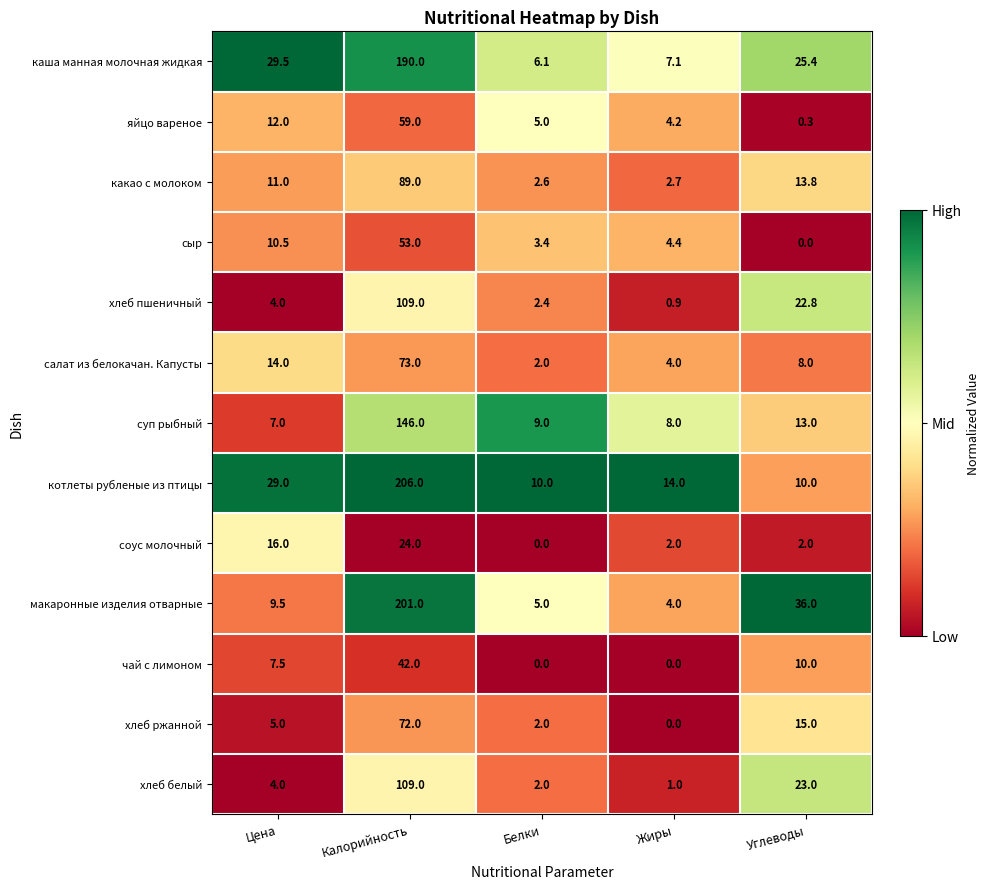

The хлеб белый series shows 109.0 at Калорийность. True or false?

True